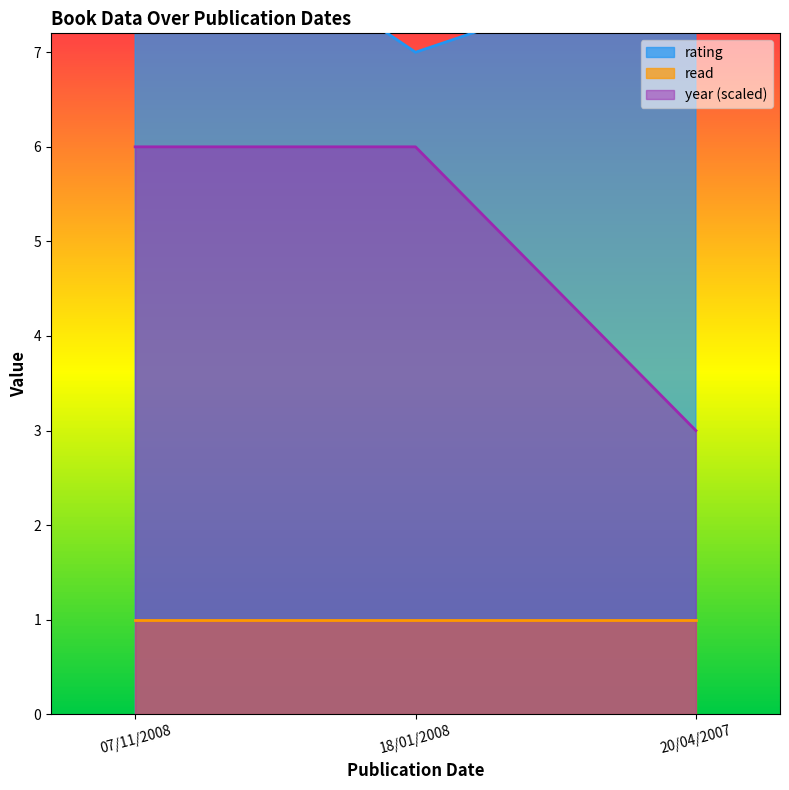

The year (scaled) series shows 4 at 07/11/2008. True or false?

False